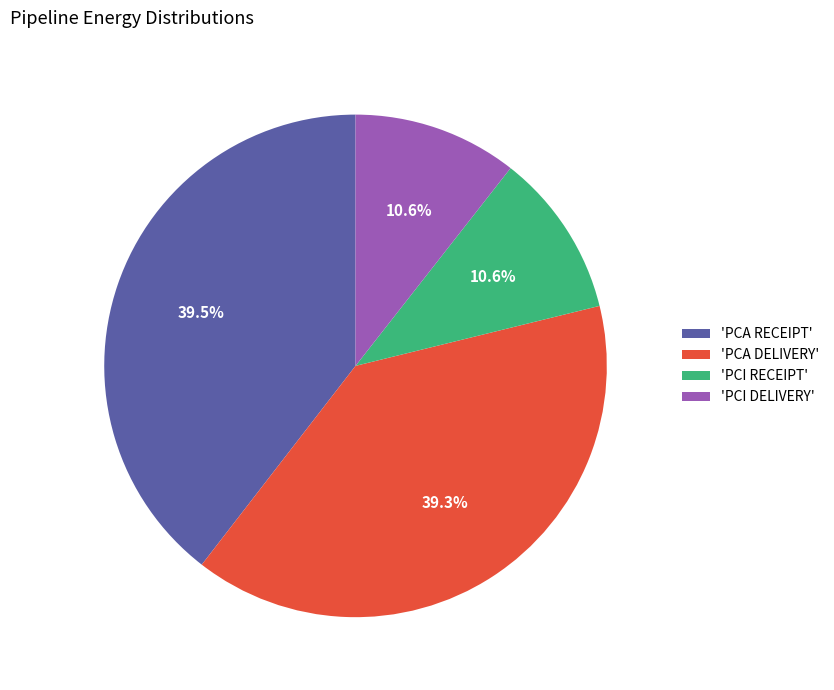

To the nearest percent, what is the difference between the largest and smallest slice percentages?

29%